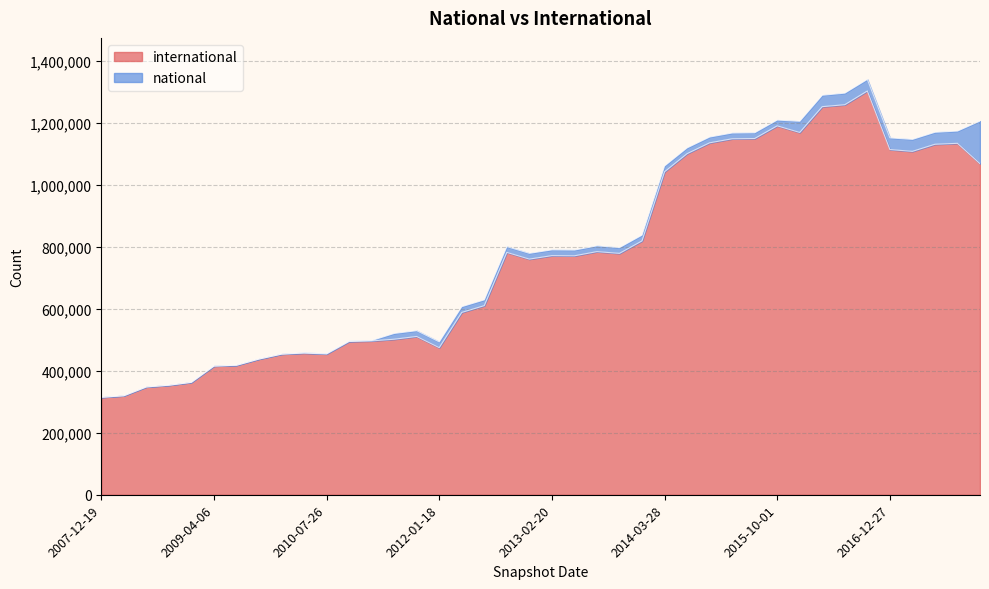

What are all the series names shown in the legend?

international, national